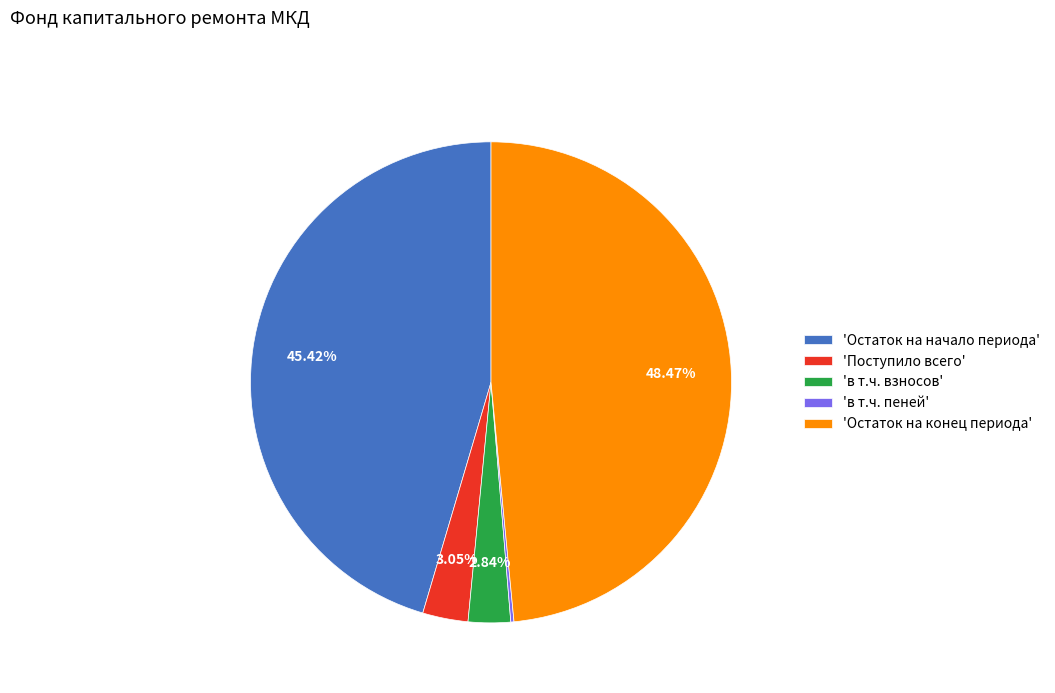

Between 'Остаток на начало периода' and 'в т.ч. взносов', which is larger?

'Остаток на начало периода'